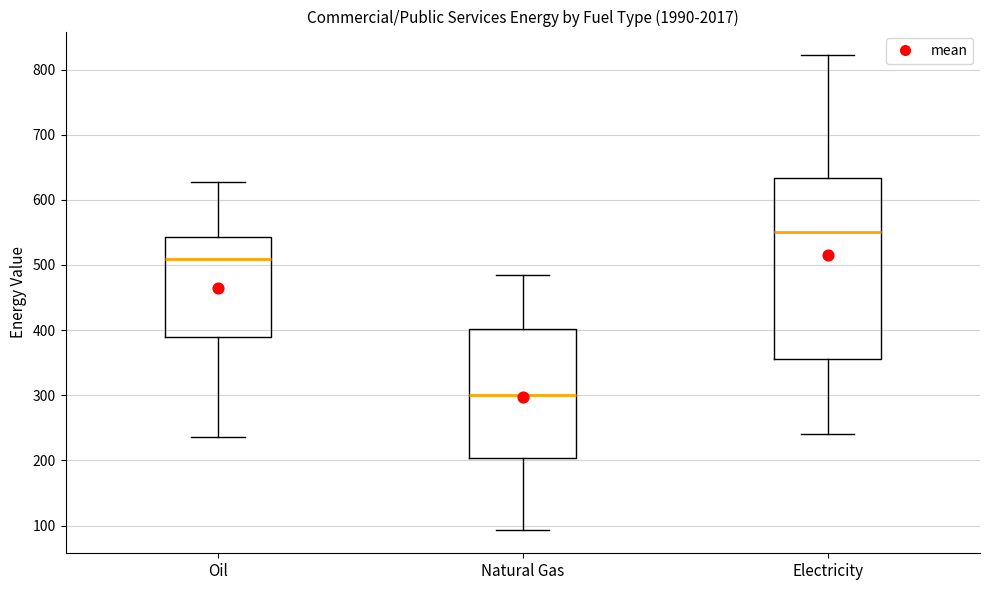

Reading left to right, read every box against the y-axis: the position of its median line, the range the box covers, and the ends of its whiskers. The values are not printed on the chart, so give them approximately, as read against the axis.

Oil: median 510, box 390 to 540, whiskers 240 to 630
Natural Gas: median 300, box 200 to 400, whiskers 90 to 480
Electricity: median 550, box 360 to 630, whiskers 240 to 820